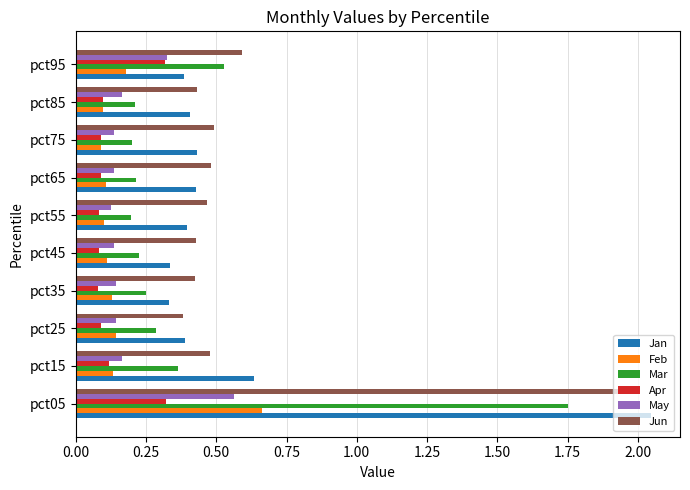

True or false: Jun has a value of 1.3 at pct05.

False